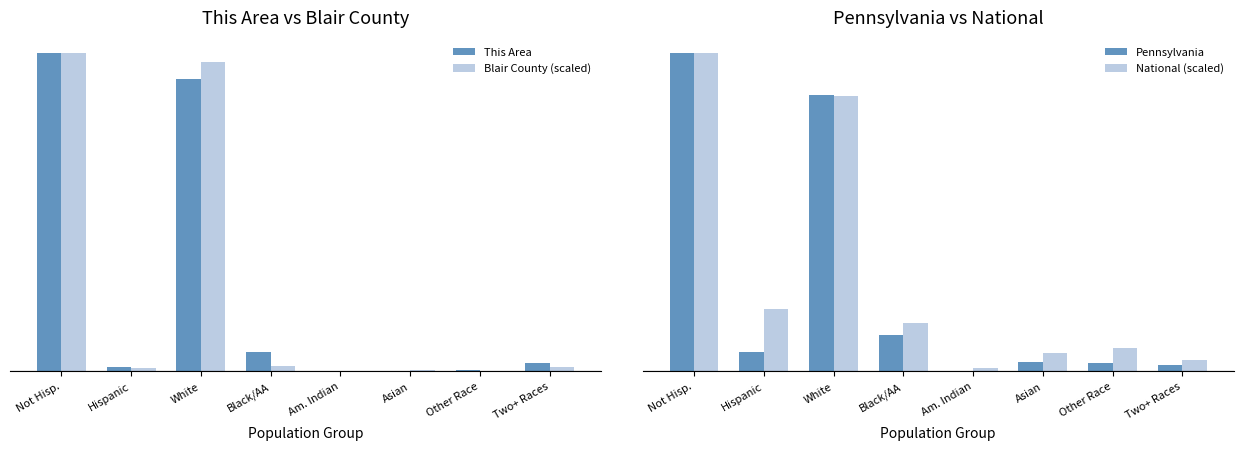

Rank the categories by Blair County (scaled) value from lowest to highest.

Am. Indian, Other Race, Asian, Hispanic, Two+ Races, Black/AA, White, Not Hisp.